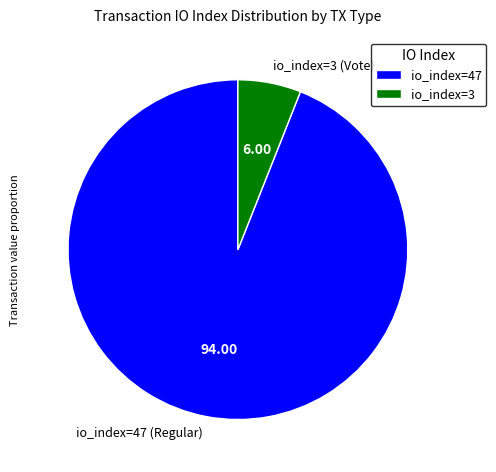

Count the number of slices in the pie.

2